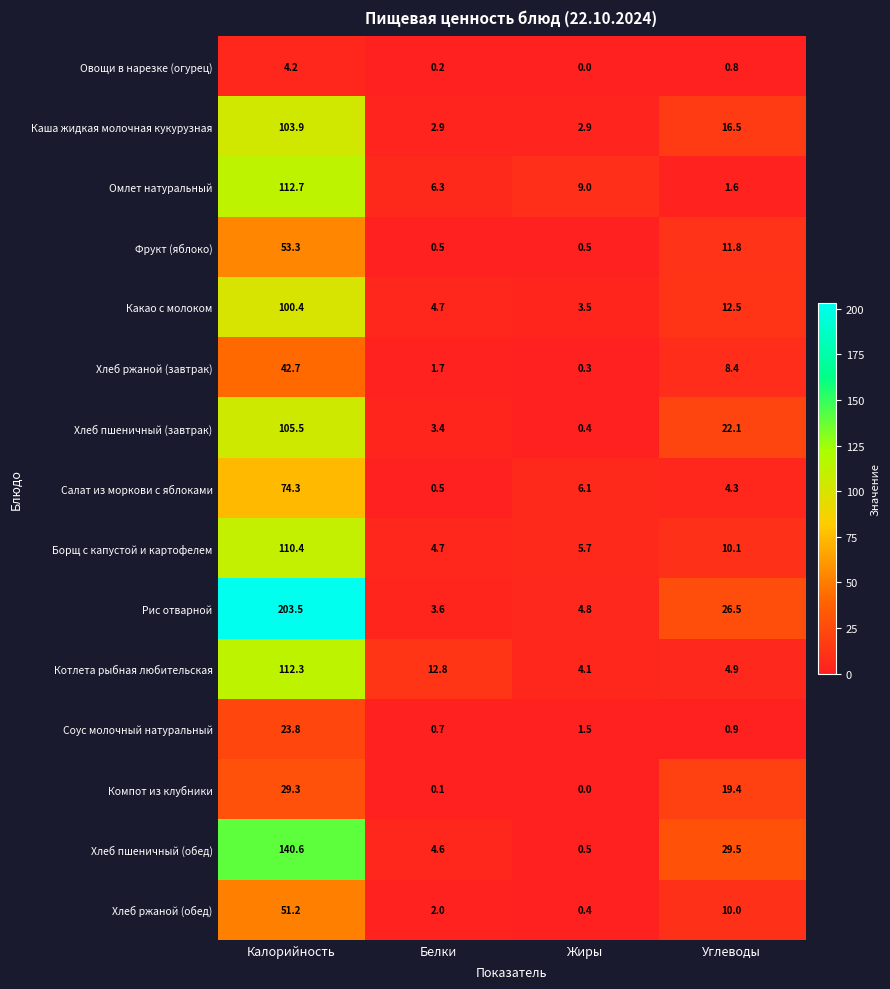

List the series in order of their peak value, highest first.

Рис отварной, Хлеб пшеничный (обед), Омлет натуральный, Котлета рыбная любительская, Борщ с капустой и картофелем, Хлеб пшеничный (завтрак), Каша жидкая молочная кукурузная, Какао с молоком, Салат из моркови с яблоками, Фрукт (яблоко), Хлеб ржаной (обед), Хлеб ржаной (завтрак), Компот из клубники, Соус молочный натуральный, Овощи в нарезке (огурец)